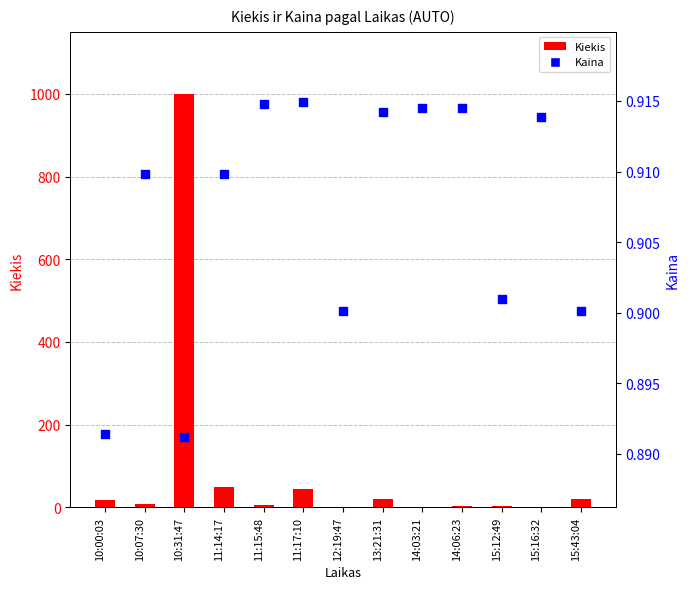

At how many categories does at least one series exceed 207?

1